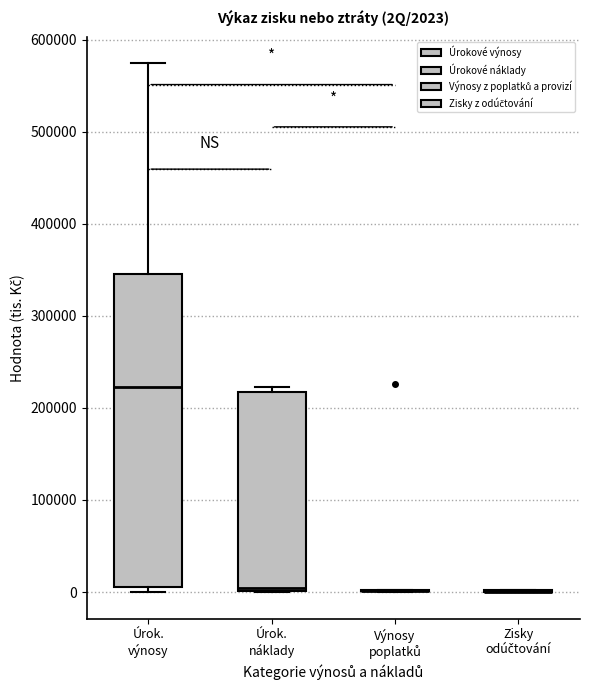

Comparing the boxes themselves (not the whiskers), which one is the tallest?

Úrok. výnosy